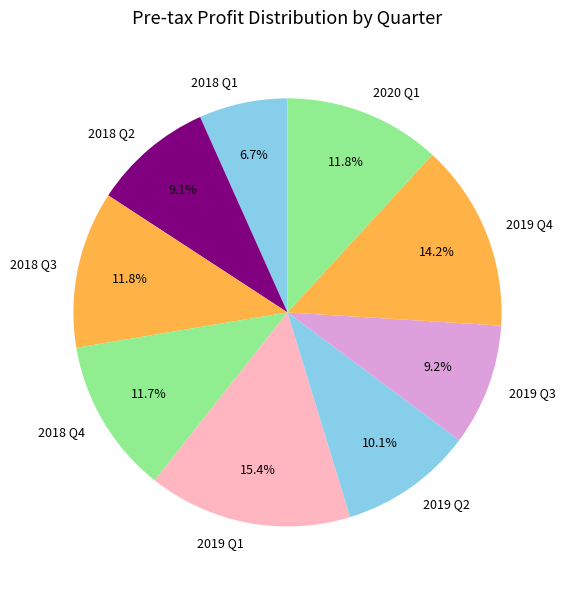

How many segments does this pie chart have?

9